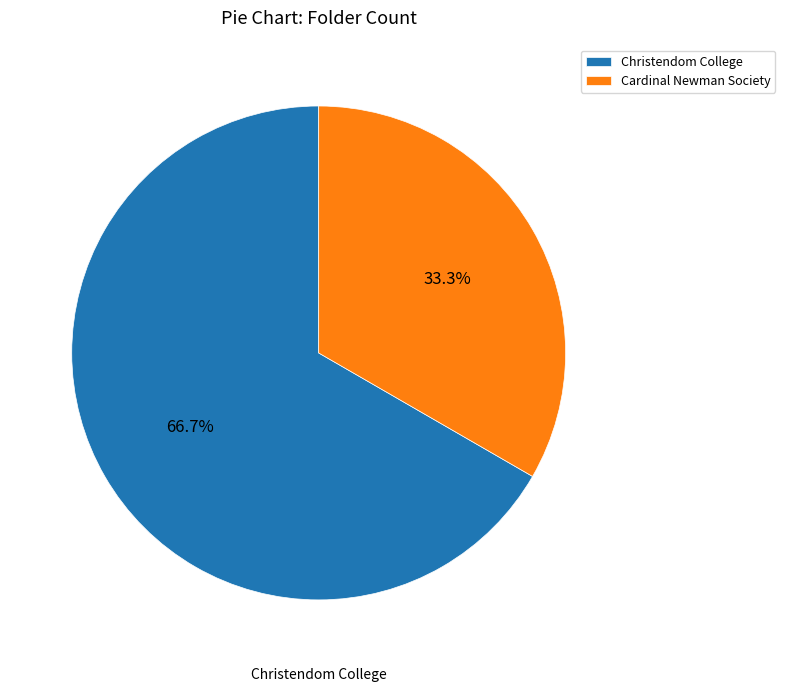

Which category has the smallest portion of the pie?

Cardinal Newman Society